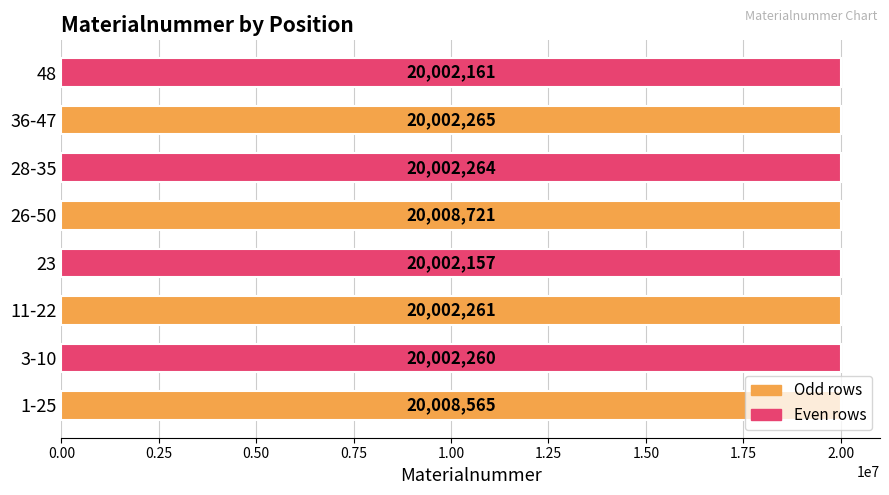

How many series are shown in this chart?

1